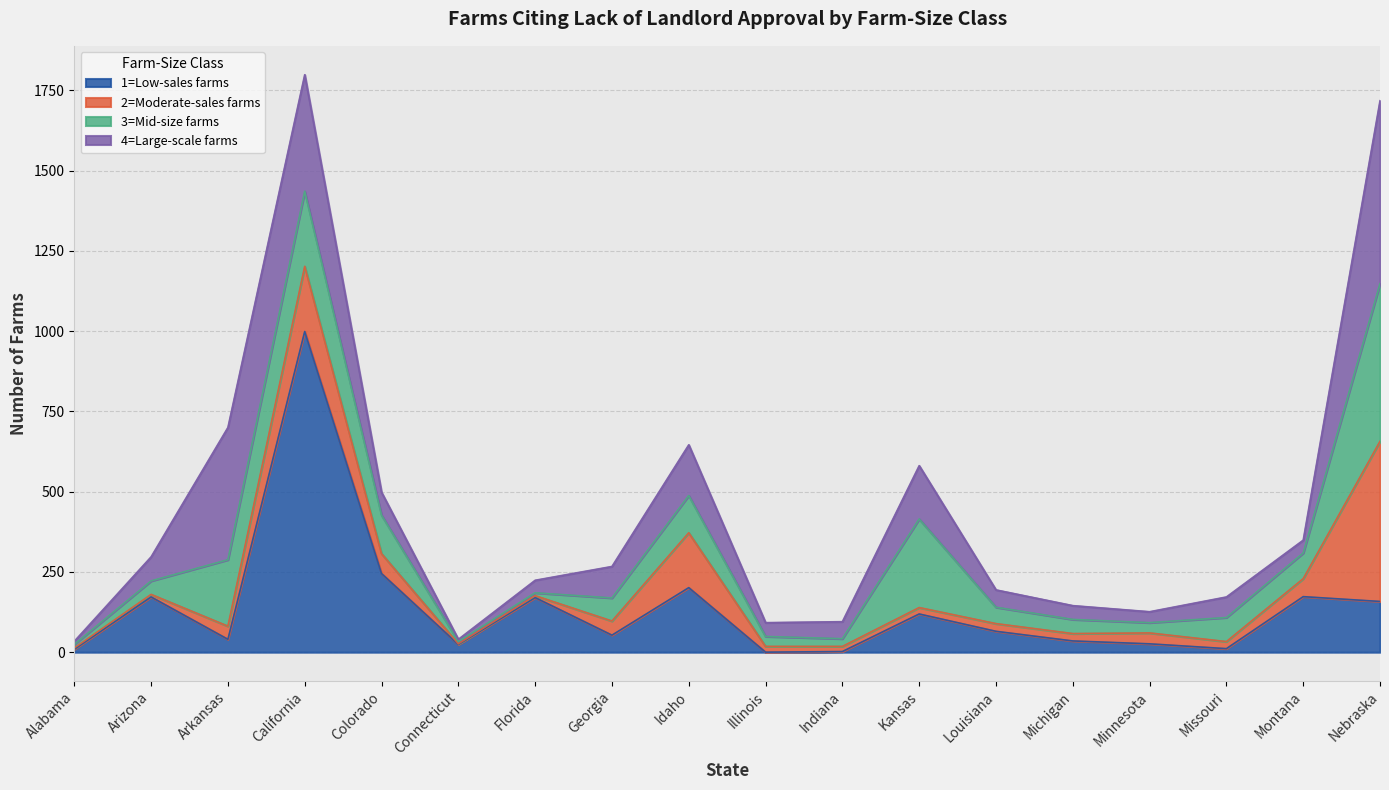

The value of 4=Large-scale farms at Missouri is 100. True or false?

False